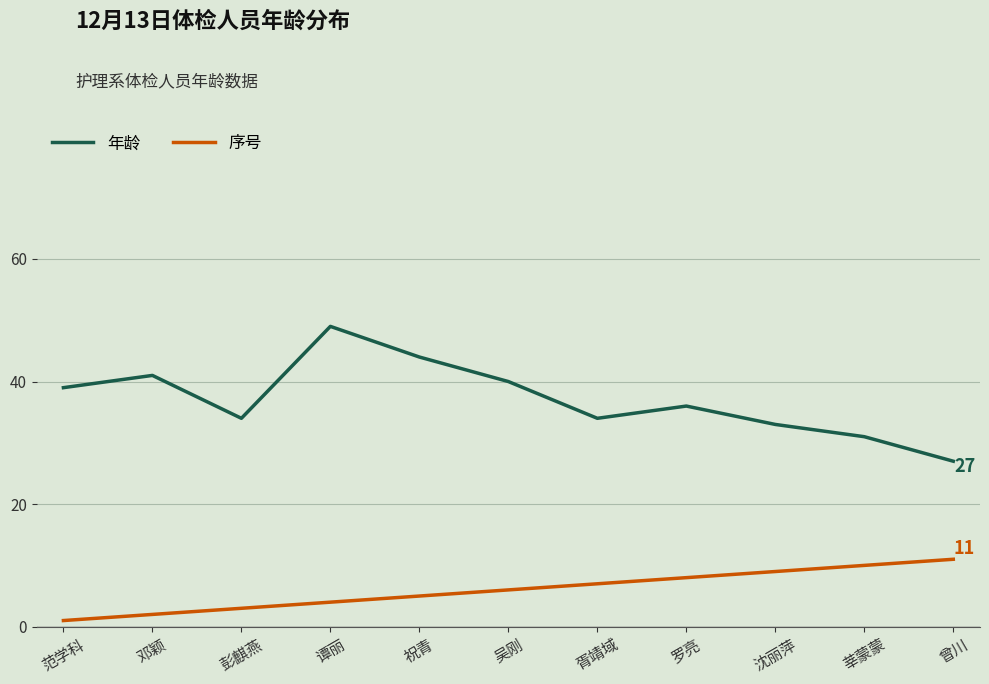

Which series has the widest spread of values?

年龄